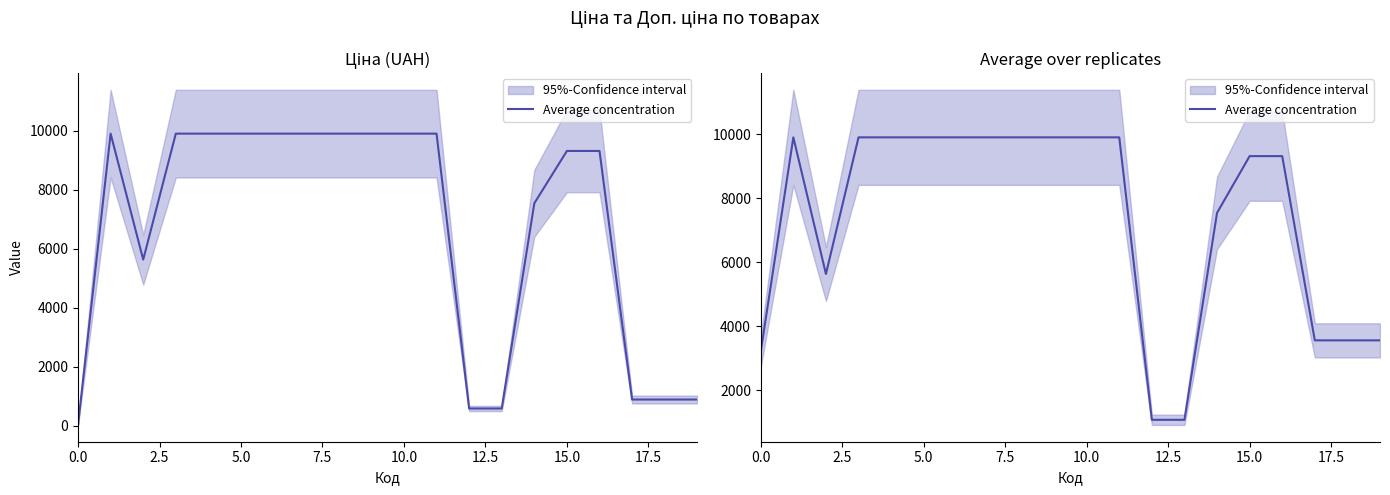

What position from the left is 10.0?

5